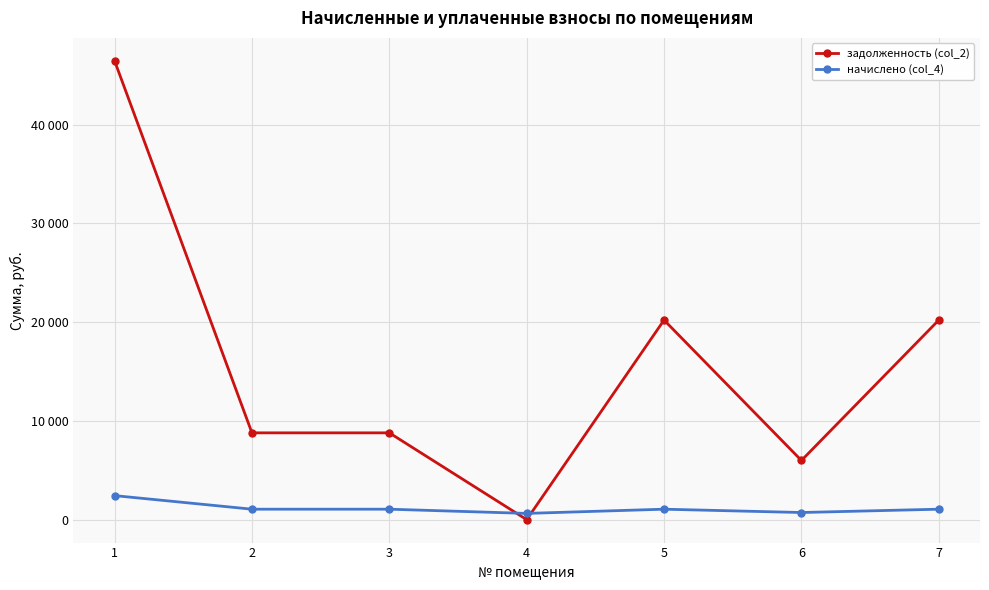

Reading left to right, transcribe all the data shown in this chart.

задолженность (col_2): 1=46452.1	2=8787.8	3=8787.8	4=0.0	5=20205.0	6=5990.4	7=20205.0
начислено (col_4): 1=2432.4	2=1058.0	3=1058.0	4=631.1	5=1058.0	6=721.2	7=1058.0